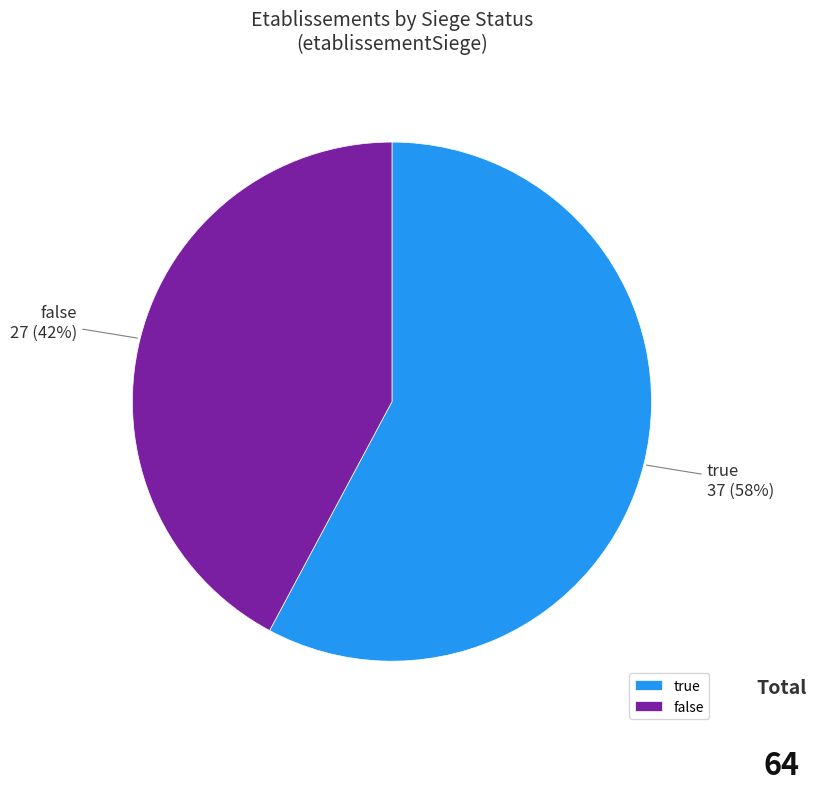

Rank the categories by value from lowest to highest.

false, true